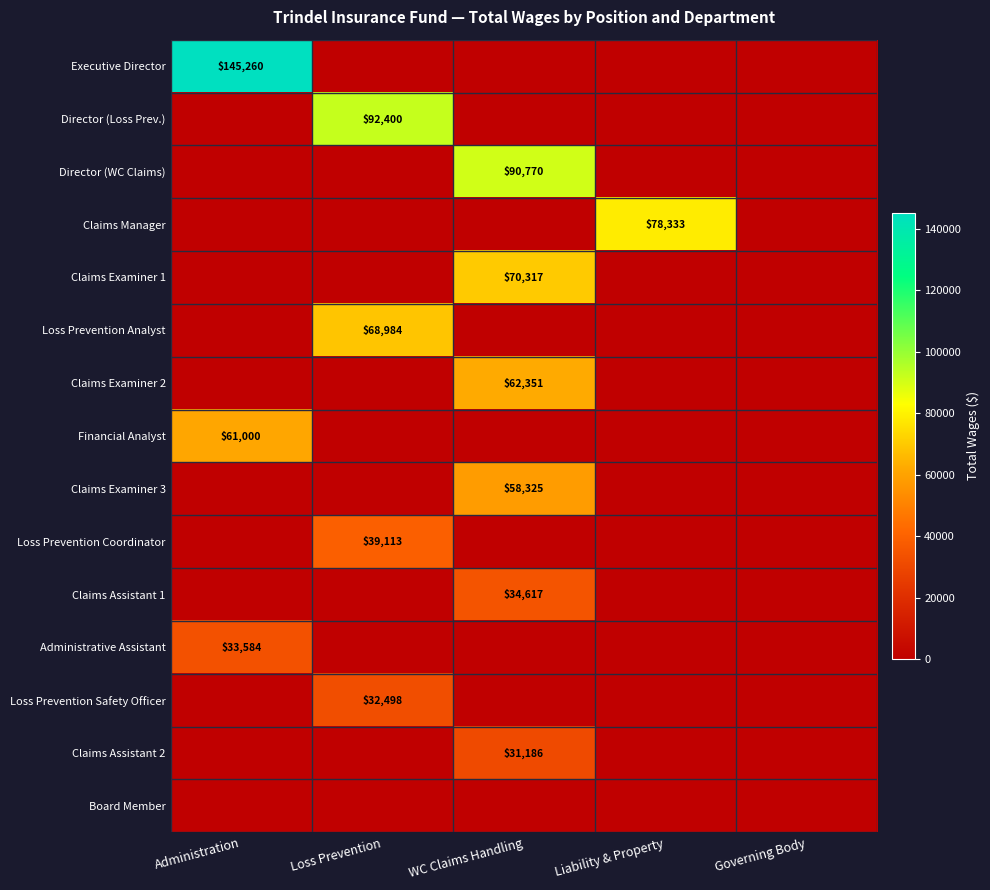

Rank the series by their maximum value, from highest to lowest.

Executive Director, Director (Loss Prev.), Director (WC Claims), Claims Manager, Claims Examiner 1, Loss Prevention Analyst, Claims Examiner 2, Financial Analyst, Claims Examiner 3, Loss Prevention Coordinator, Claims Assistant 1, Administrative Assistant, Loss Prevention Safety Officer, Claims Assistant 2, Board Member